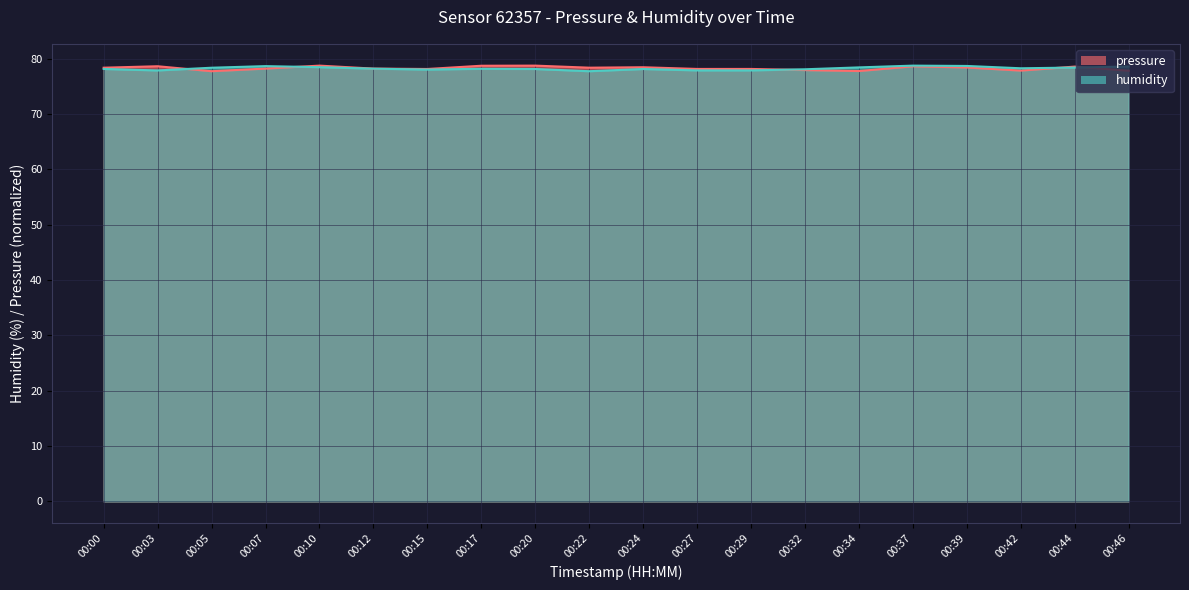

Reading left to right, list all the values displayed in this chart.

pressure: 78.4	78.6	77.7	78.2	78.8	78.2	78.1	78.7	78.8	78.4	78.5	78.2	78.2	77.9	77.8	78.6	78.4	77.9	78.6	77.8
humidity: 78.2	77.9	78.4	78.7	78.5	78.2	78.0	78.2	78.1	77.7	78.1	77.9	77.9	78.1	78.4	78.8	78.7	78.3	78.4	78.6